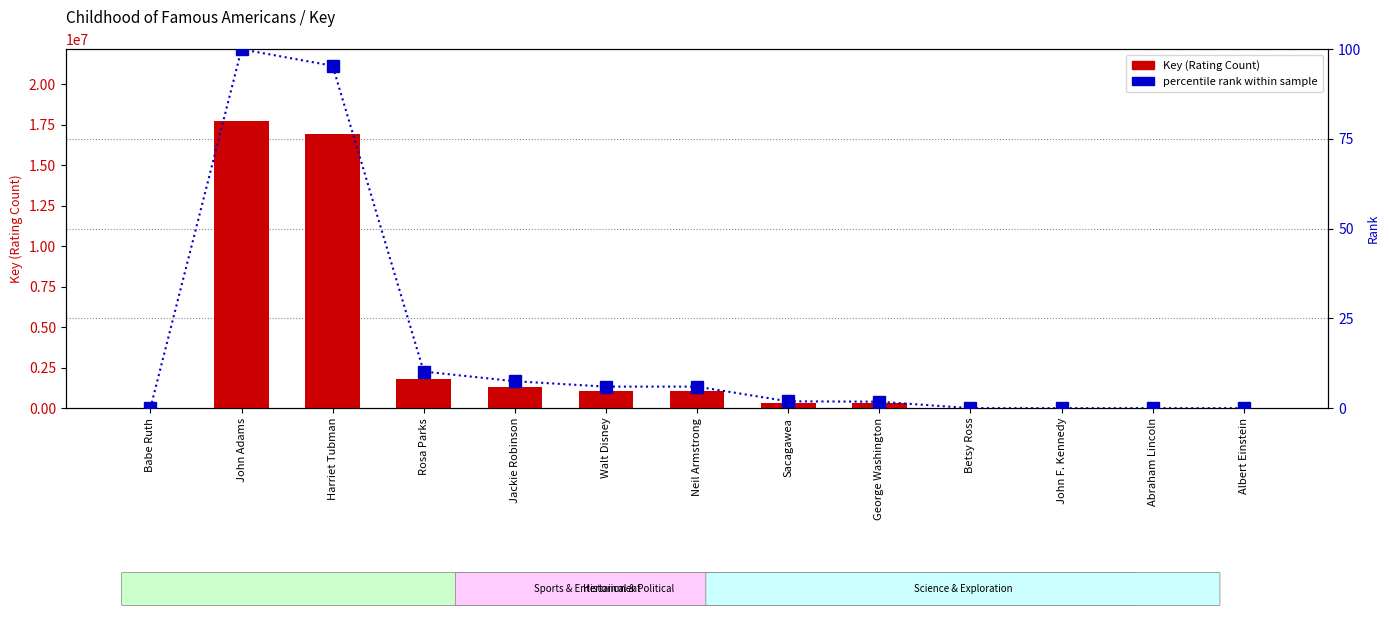

What is the approximate value of Key (Rating Count) at Rosa Parks?

1810603.0